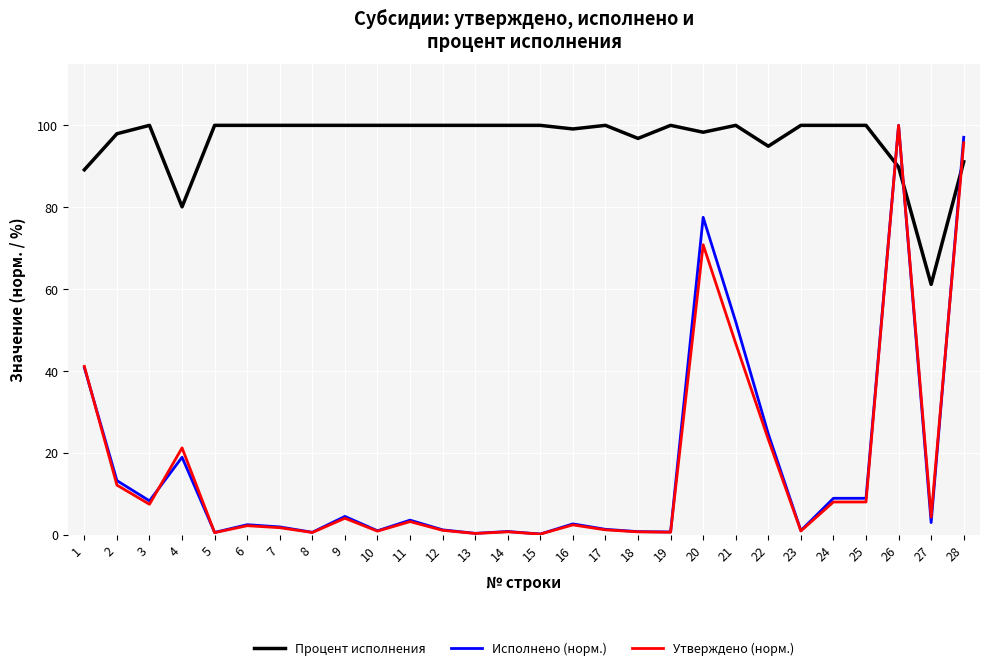

The value of Утверждено (норм.) at 16 is 2.3. True or false?

True